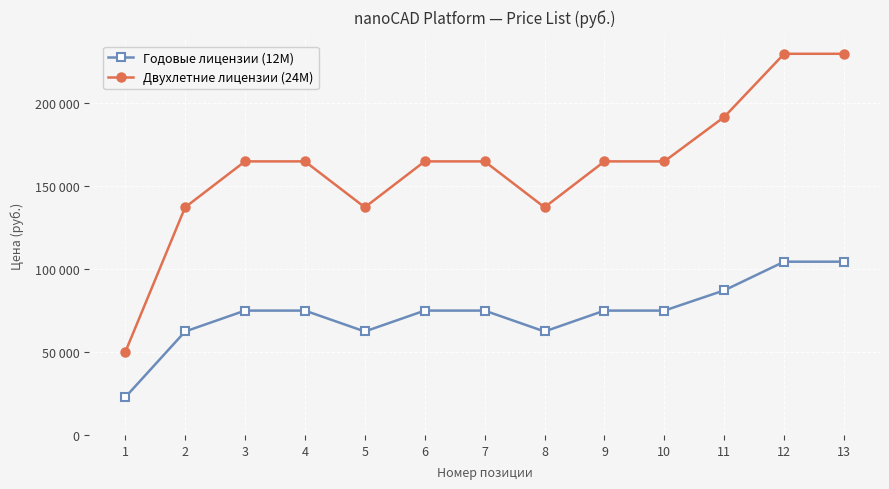

Reading left to right, what are all the values shown in this chart?

Годовые лицензии (12M): 1=22700	2=62400	3=75000	4=75000	5=62400	6=75000	7=75000	8=62400	9=75000	10=75000	11=87200	12=104500	13=104500
Двухлетние лицензии (24M): 1=49900	2=137300	3=165000	4=165000	5=137300	6=165000	7=165000	8=137300	9=165000	10=165000	11=191800	12=229900	13=229900